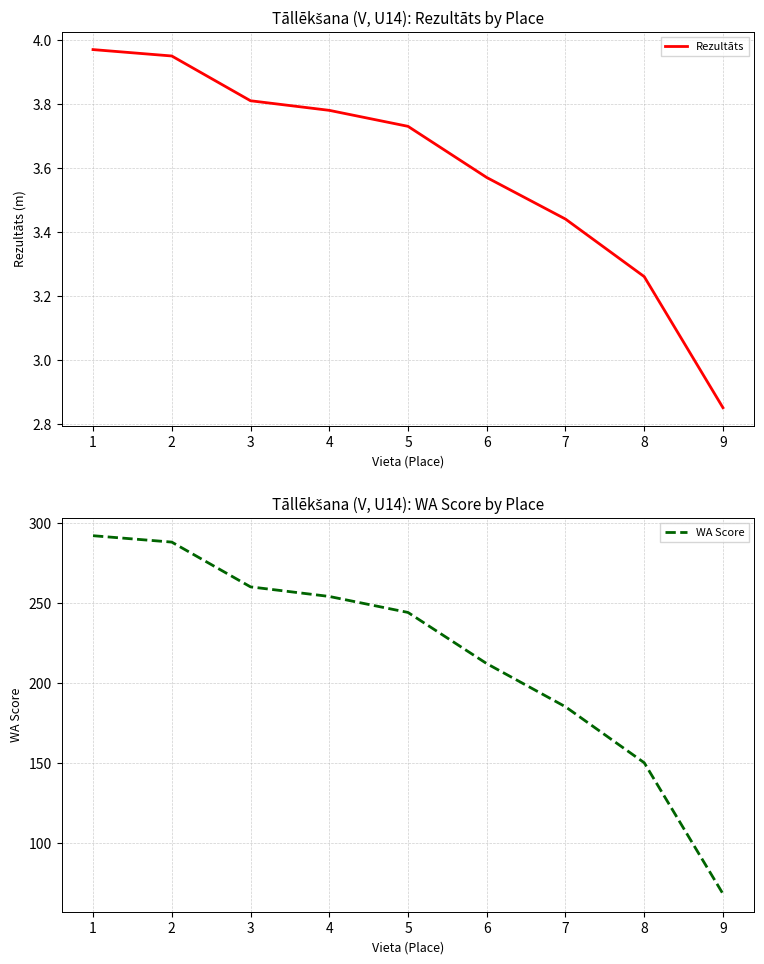

At which label is Rezultāts closest to 3?

9